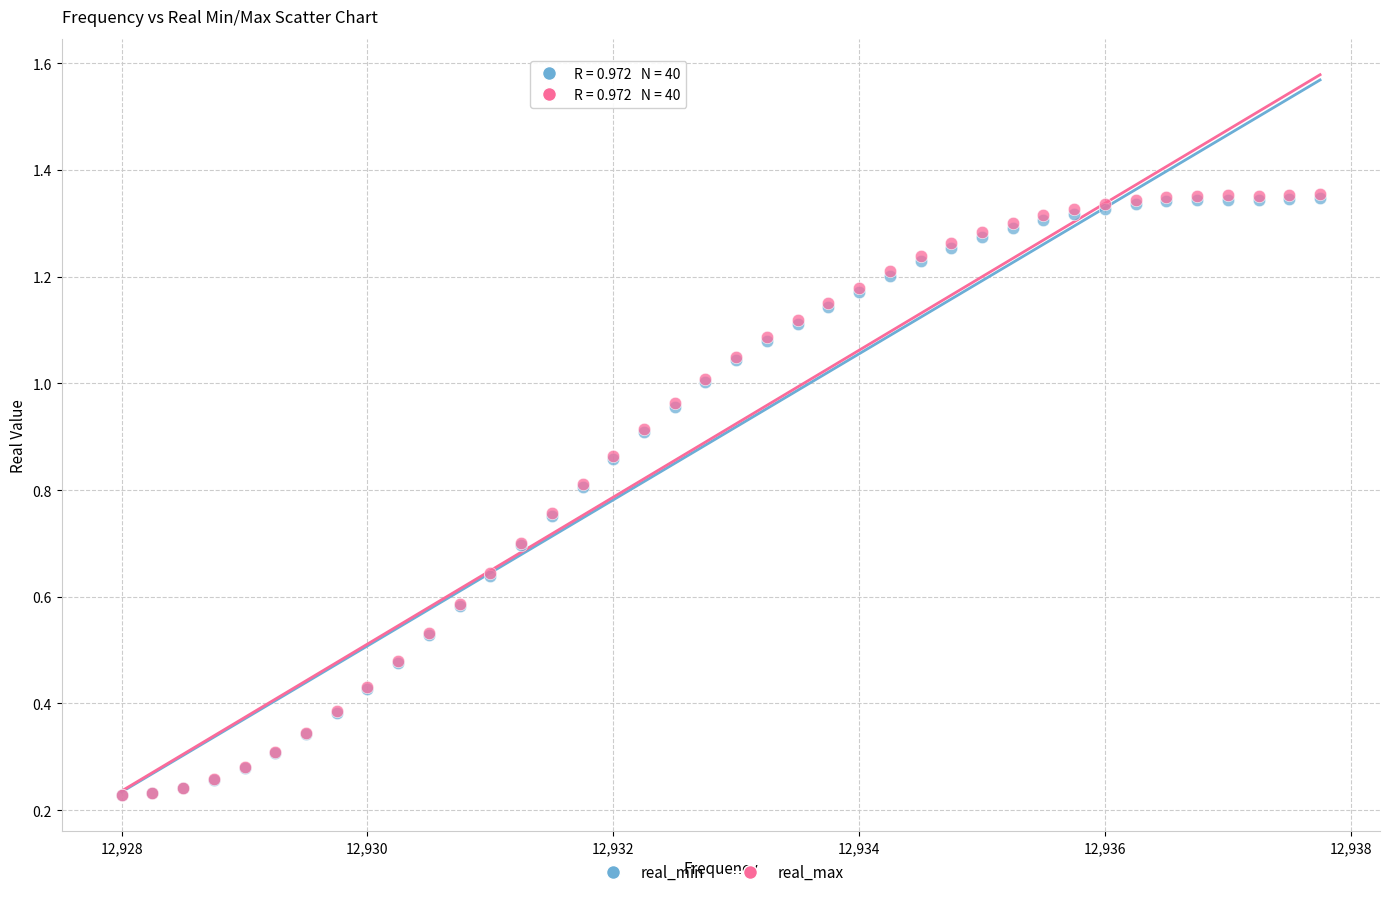

What are all the series names shown in the legend?

real_min, real_max